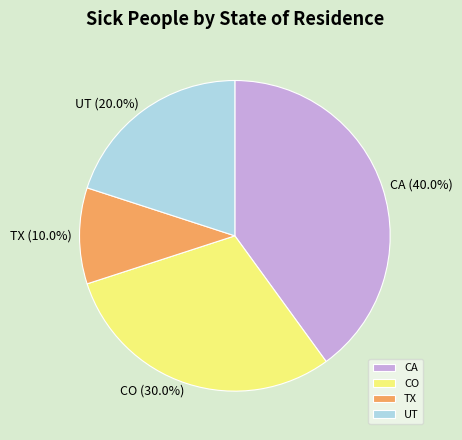

To the nearest percent, what is the combined percentage of CA and UT?

60%